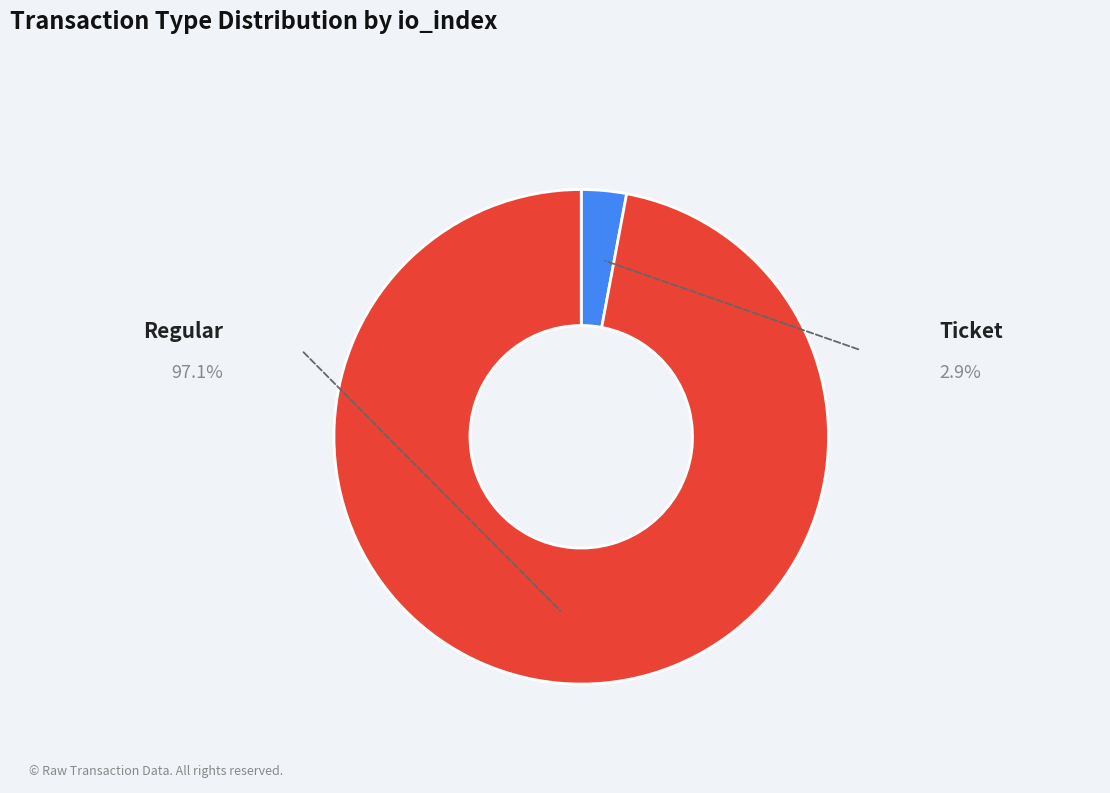

Is there any slice that represents more than half of the pie?

Yes